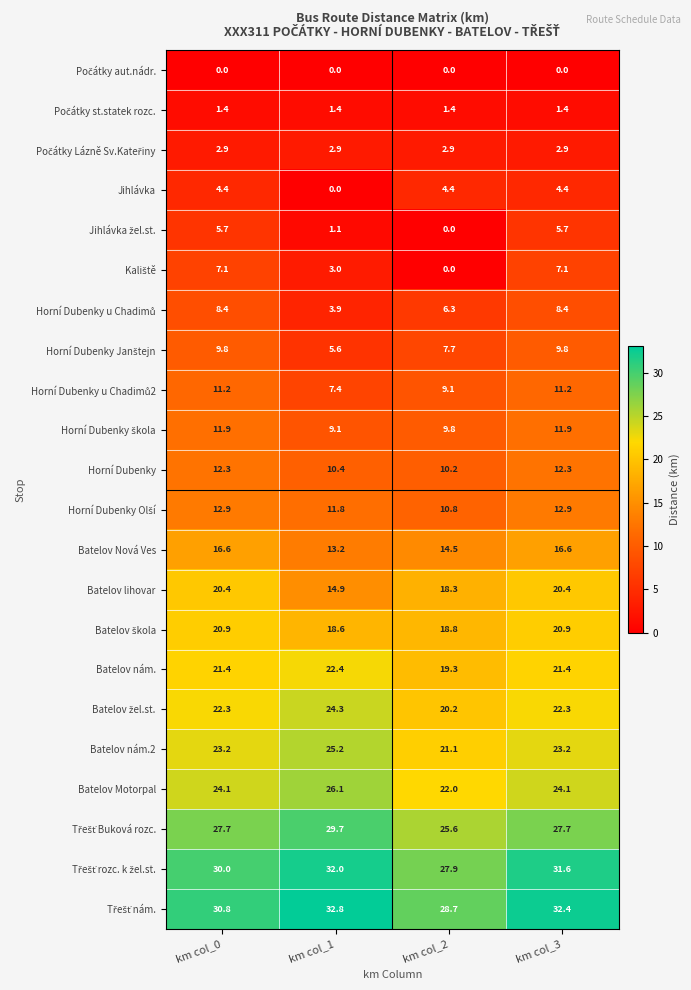

At which label does Batelov lihovar first exceed 20?

km col_0